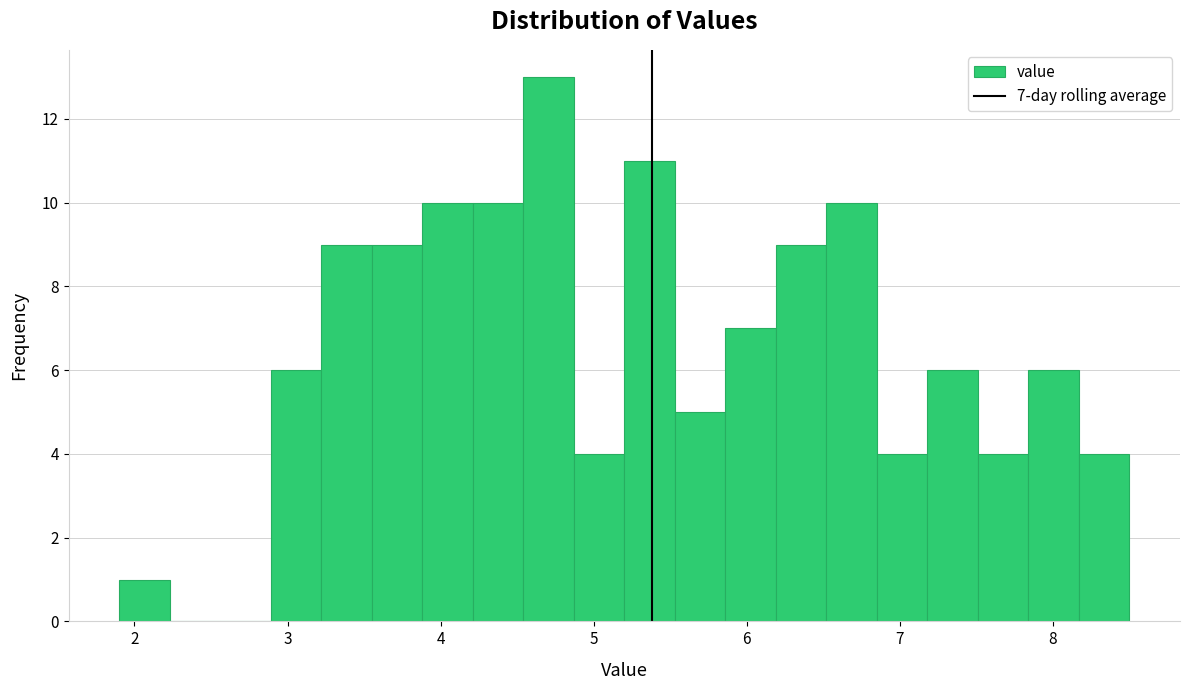

Around what value on the x-axis is the tallest bar? Give the approximate position of its centre, as read against the axis.

4.7